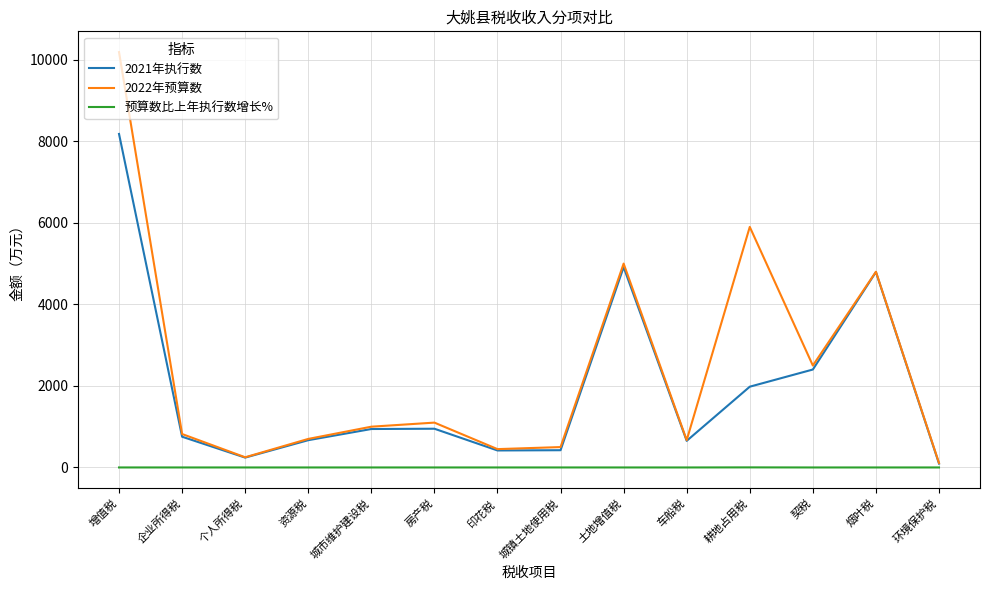

How many lines are shown in the chart?

3